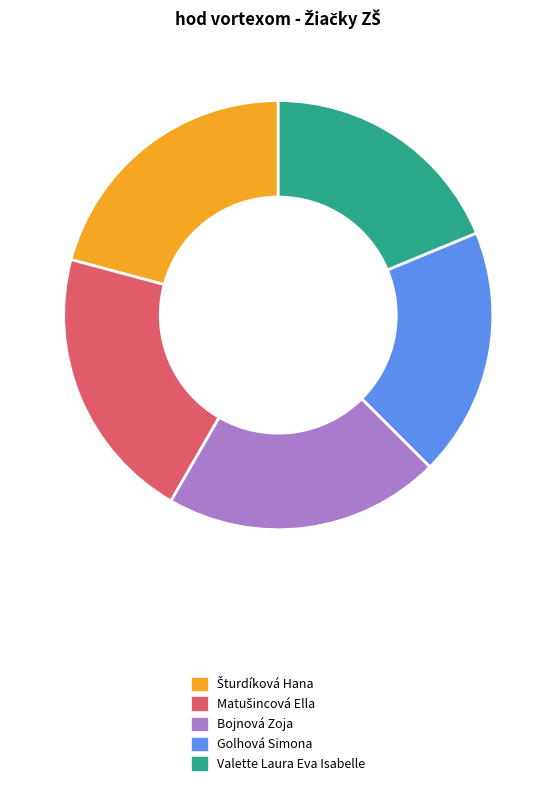

Combined, do Valette Laura Eva Isabelle and Golhová Simona account for over 50%?

No